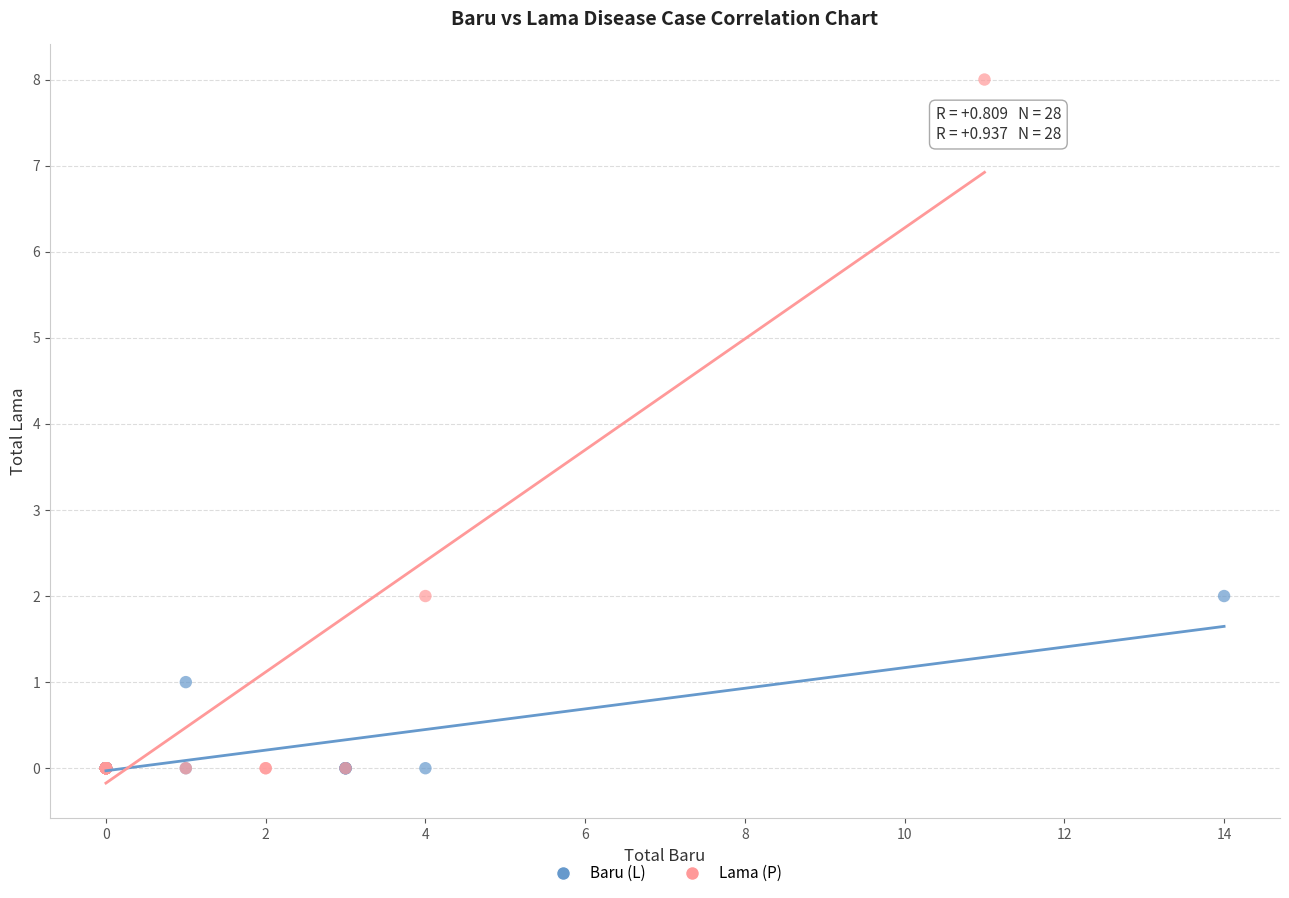

Which series reaches the maximum Y coordinate?

Lama (P)